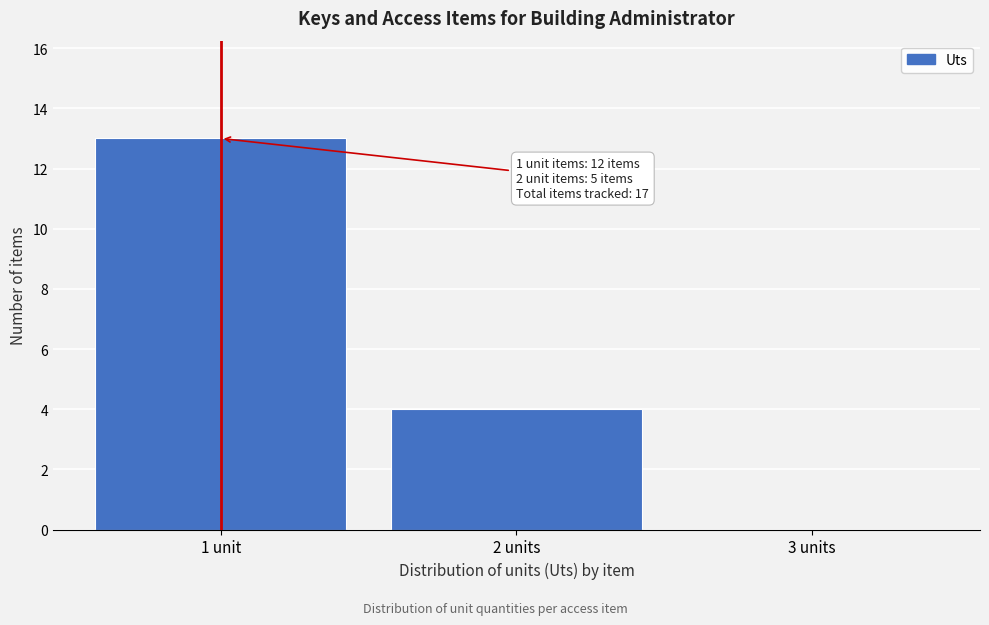

Reading left to right, extract all data points from this chart.

1 unit=13	2 units=4	3 units=0